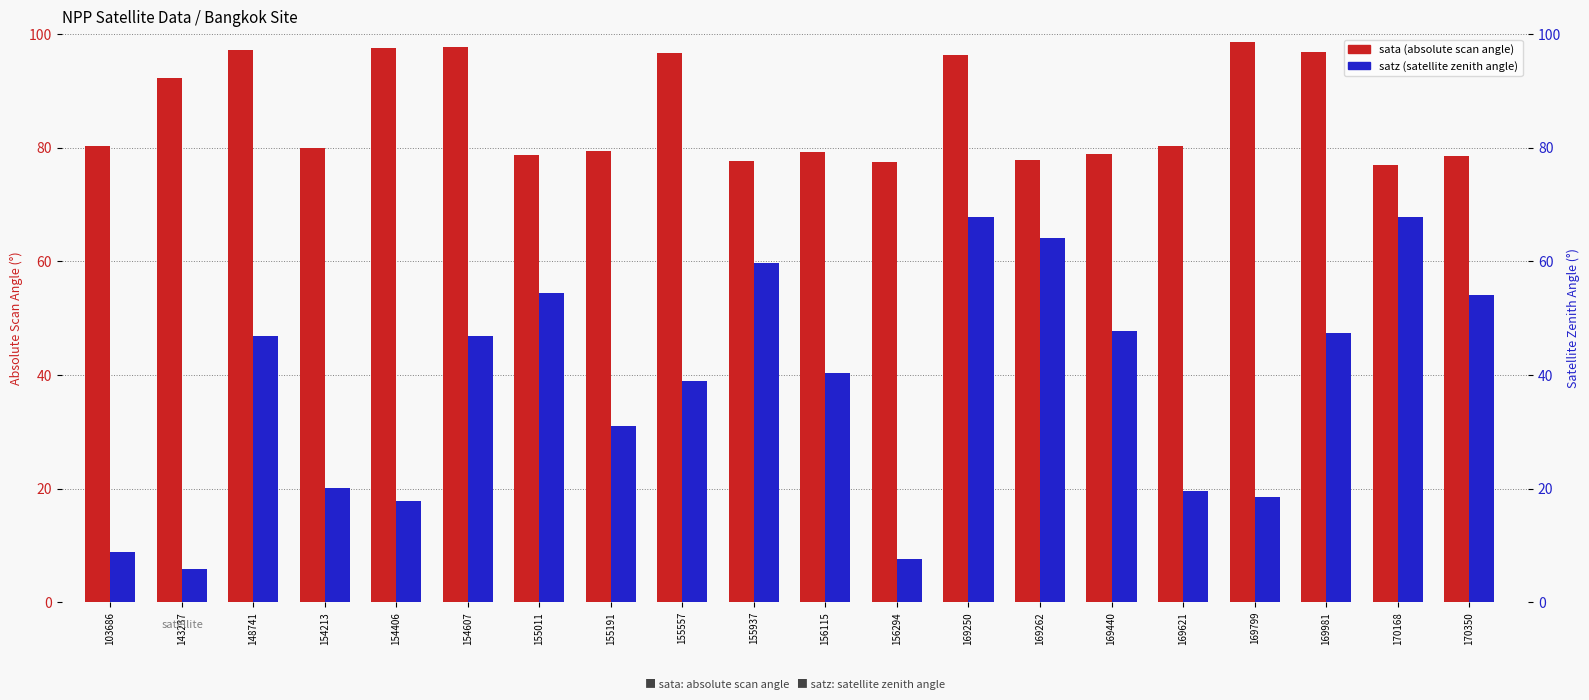

What is the sum of the satz (satellite zenith angle) values at 155937 and 170168?

127.5